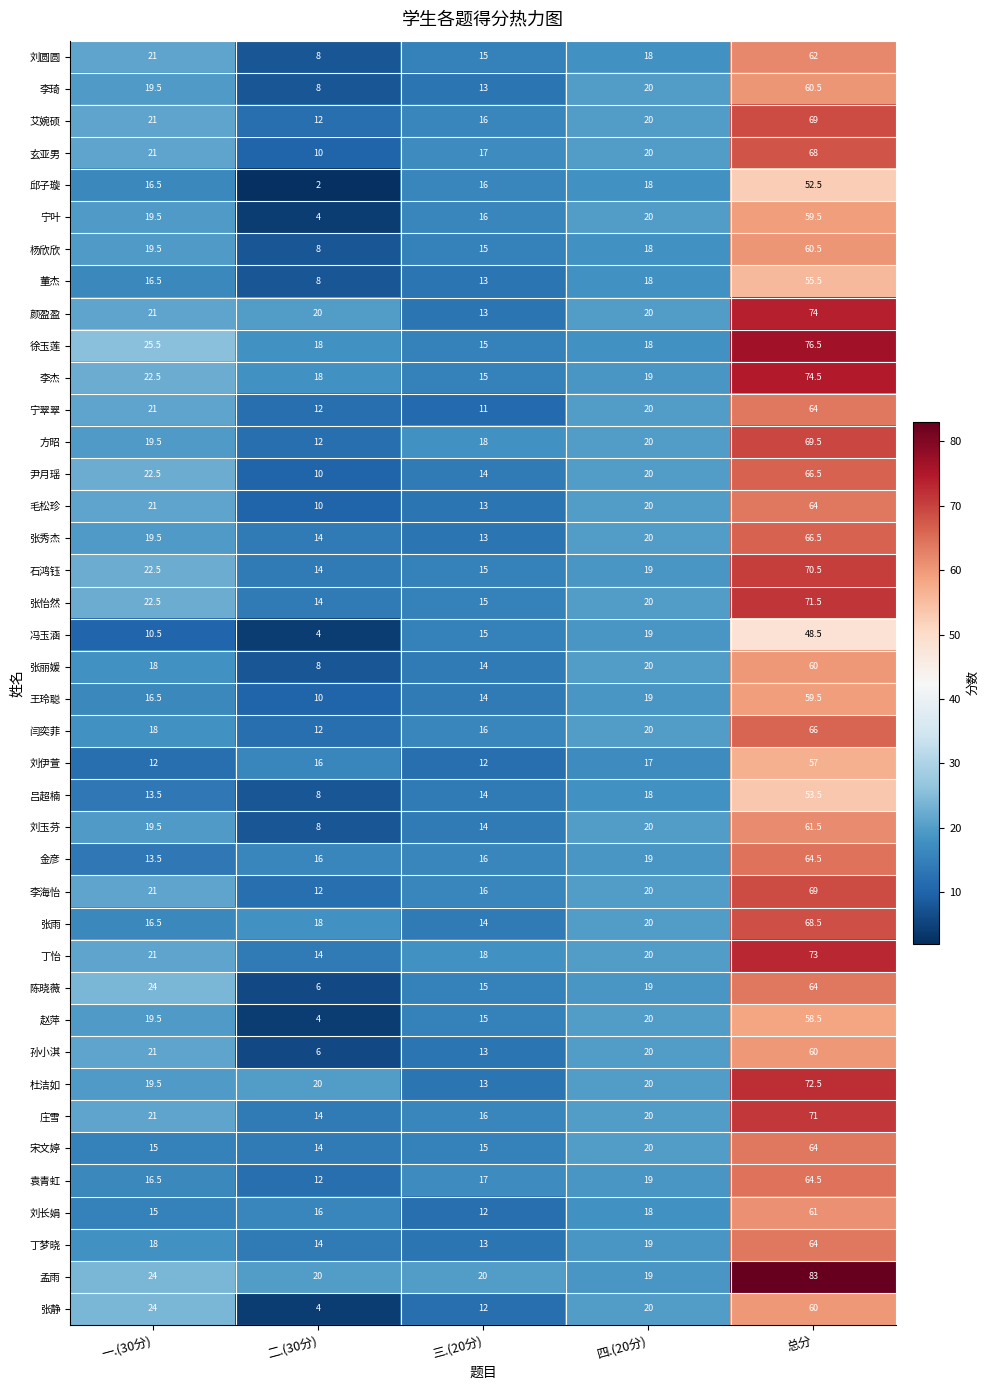

True or false: 刘圆圆 has a value of 21.0 at 一.(30分).

True